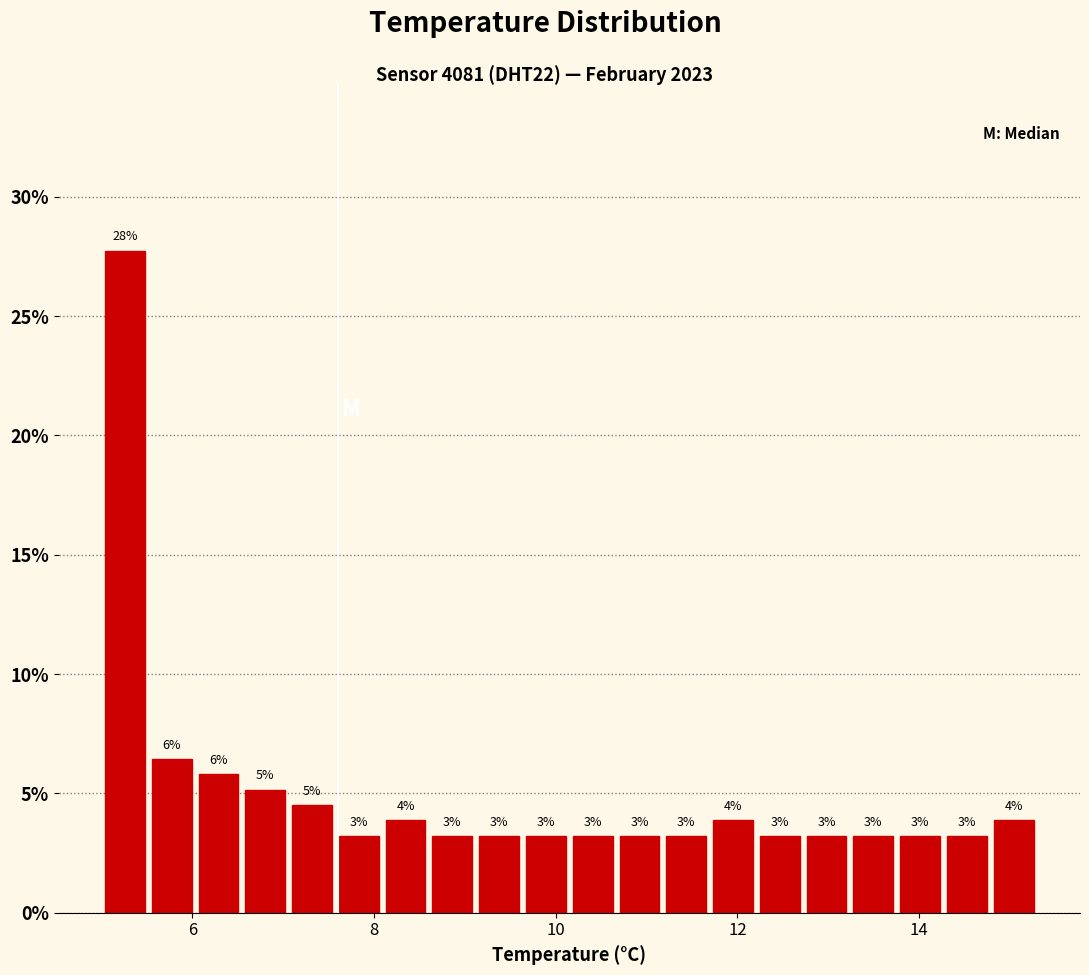

Around what value on the x-axis is the tallest bar? Give the approximate position of its centre, as read against the axis.

5.2